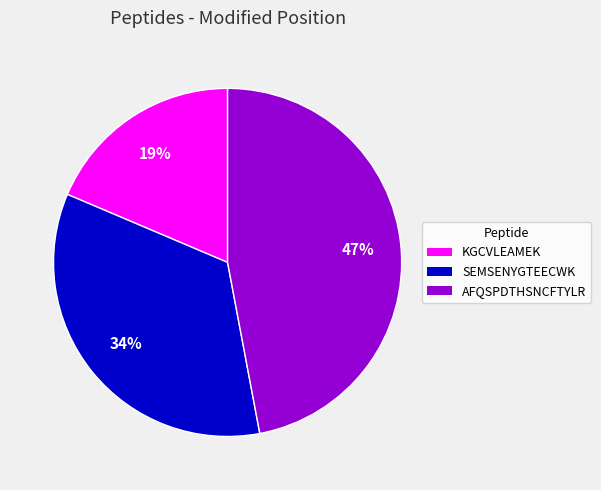

To the nearest percent, what is the difference between the KGCVLEAMEK and AFQSPDTHSNCFTYLR slice percentages?

28%